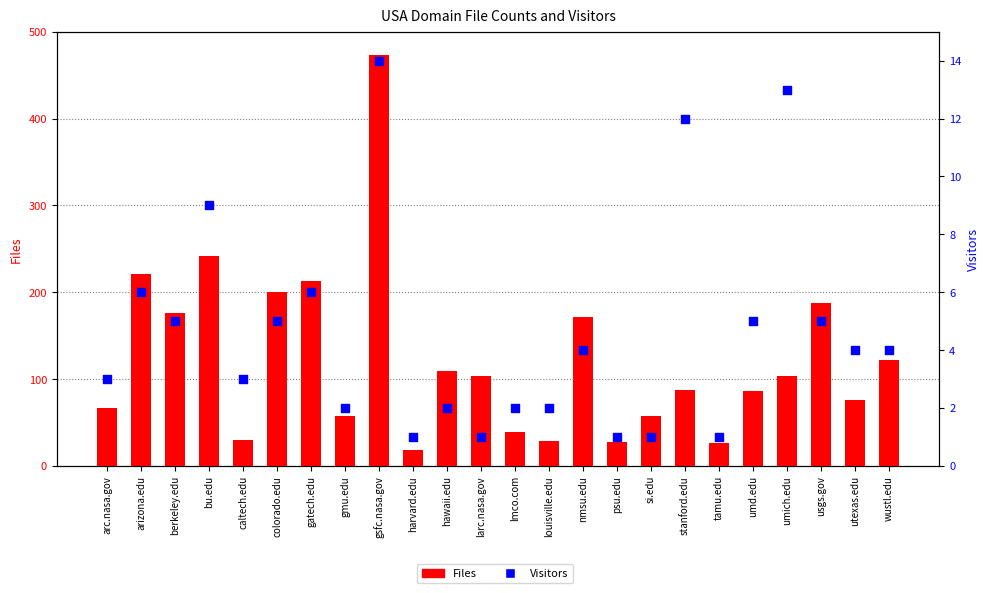

What is the total value across all series at berkeley.edu?

181